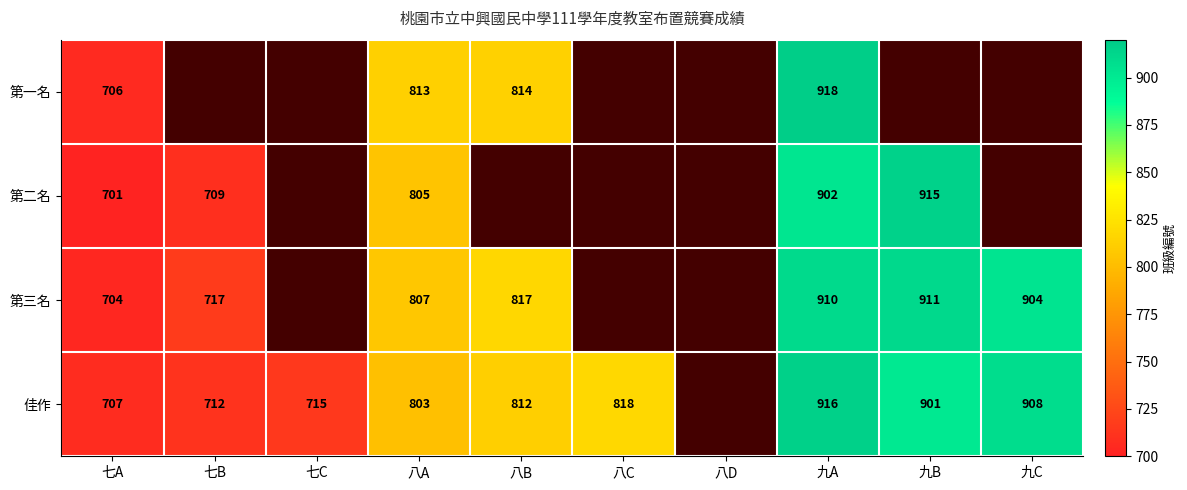

At 八A, list the series in order from smallest to largest.

佳作, 第二名, 第三名, 第一名